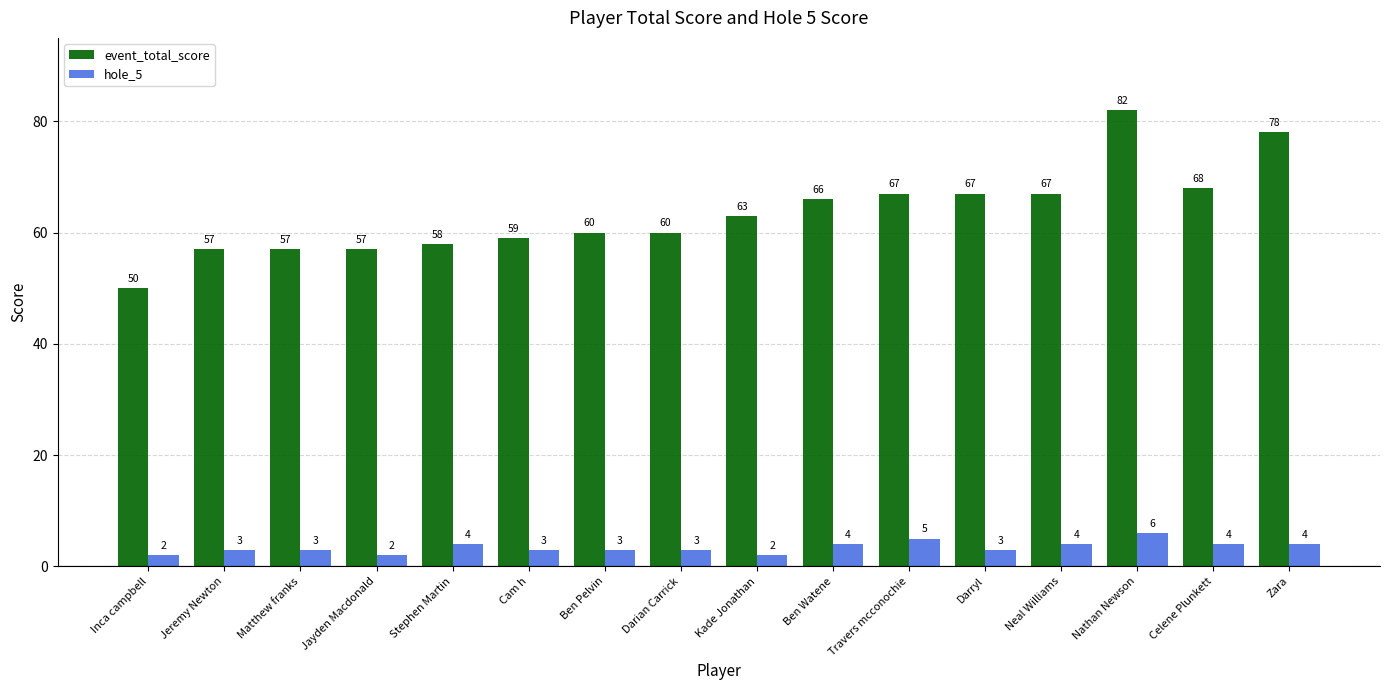

At which category is the sum across all series the highest?

Nathan Newson